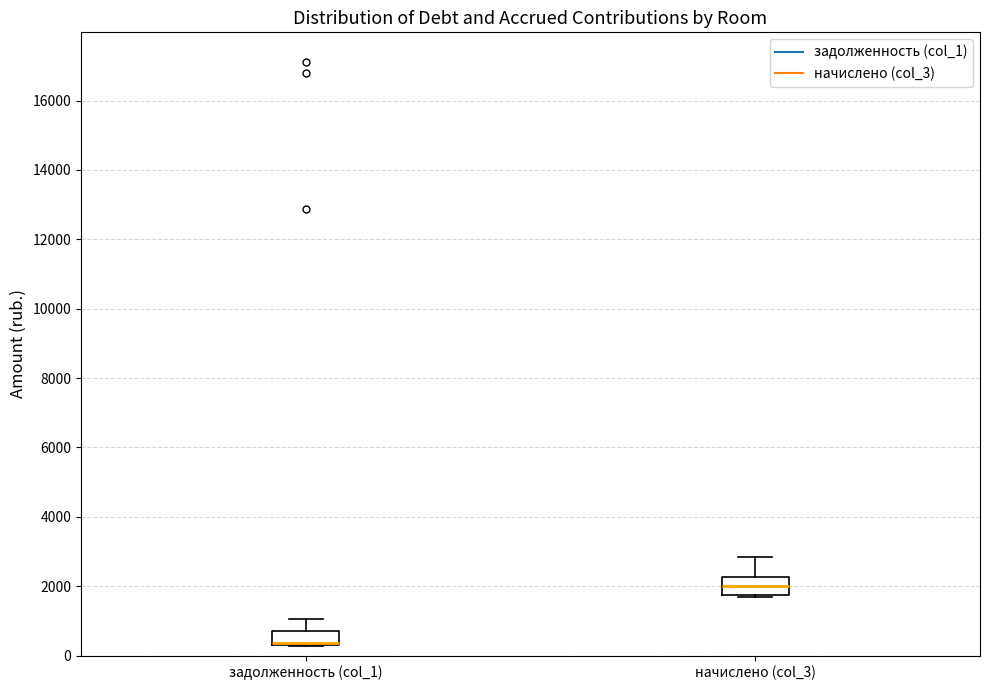

Where is the lower edge of the box for начислено (col_3) on the y-axis? The values are not printed on the chart, so give them approximately, as read against the axis.

1800